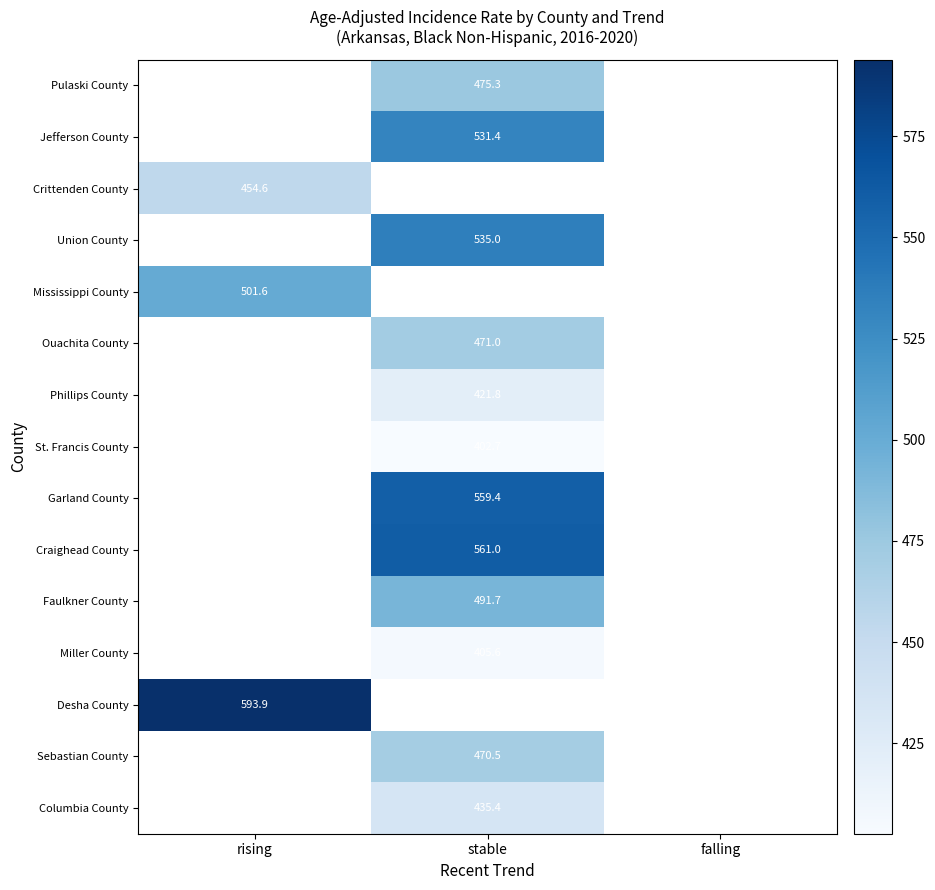

True or false: Sebastian County has a value of 218.1 at stable.

False